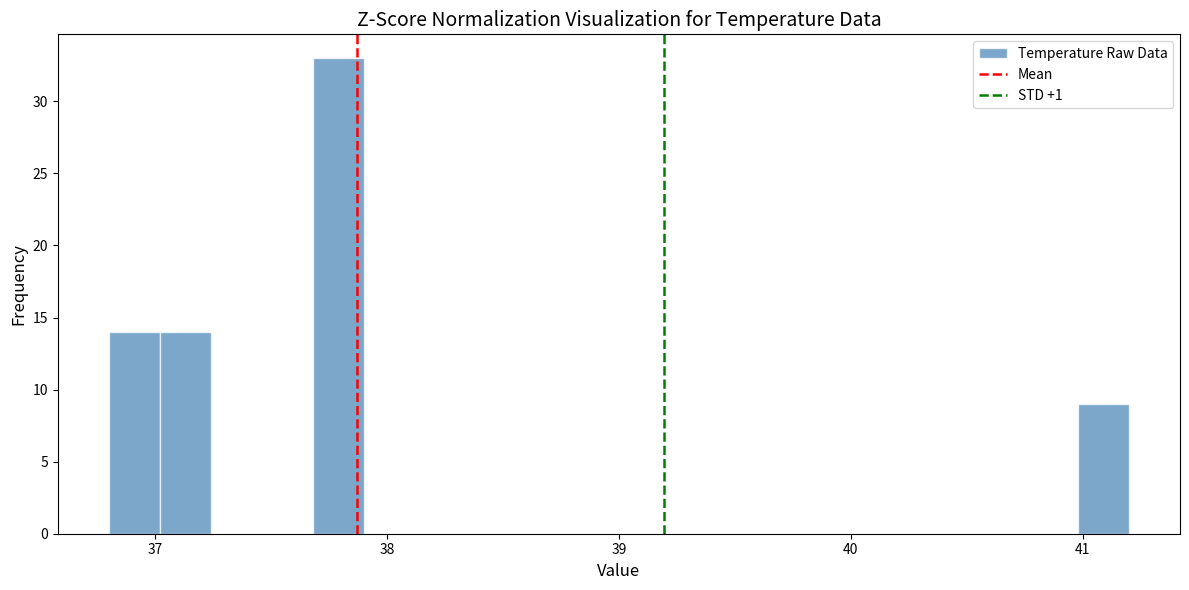

Read against the x-axis, roughly where is the centre of the tallest bar?

37.8